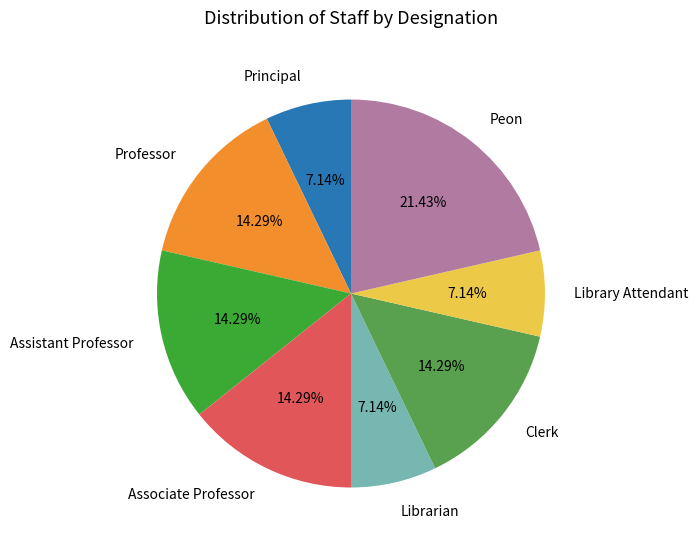

Count the number of slices in the pie.

8